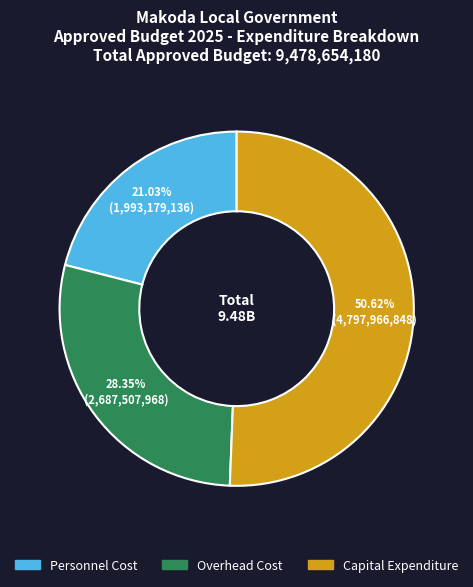

What is the largest slice in the pie chart?

Capital Expenditure